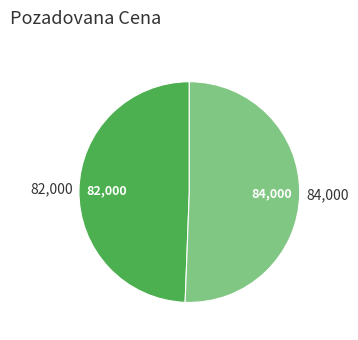

Is there a majority slice in this chart?

Yes